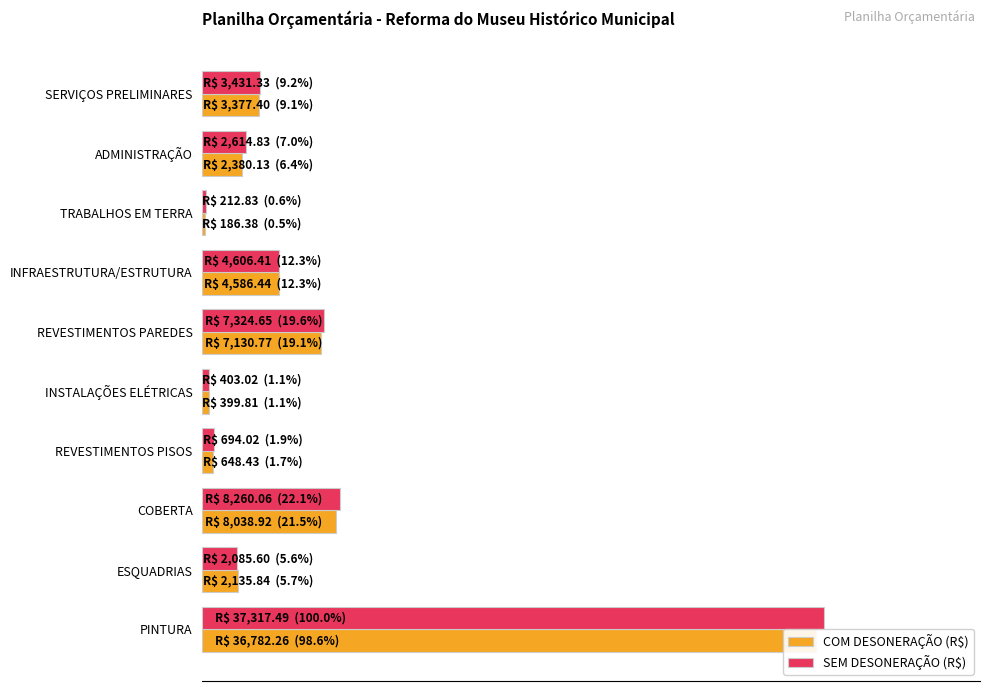

What are all the series names shown in the legend?

COM DESONERAÇÃO (R$), SEM DESONERAÇÃO (R$)